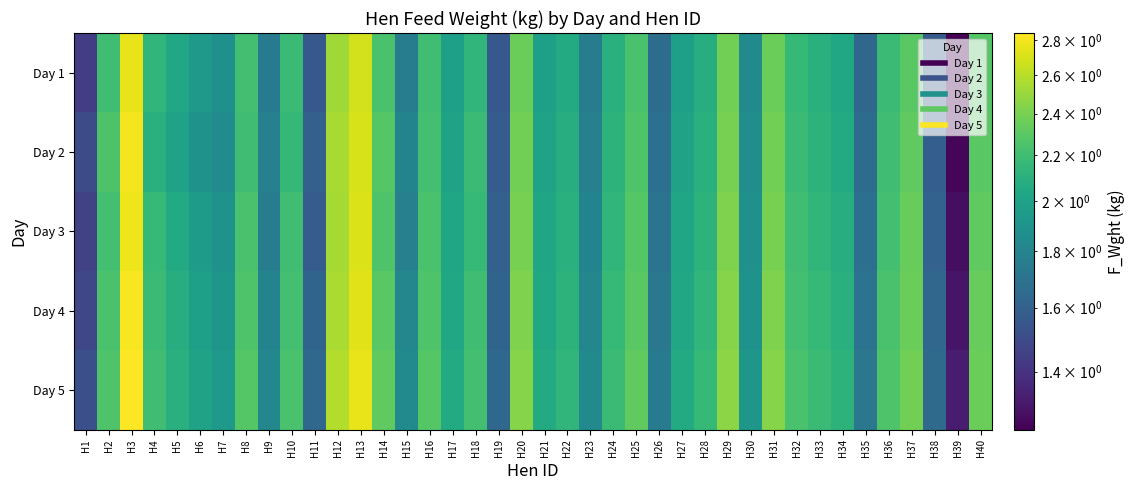

How many distinct data groups are displayed?

5